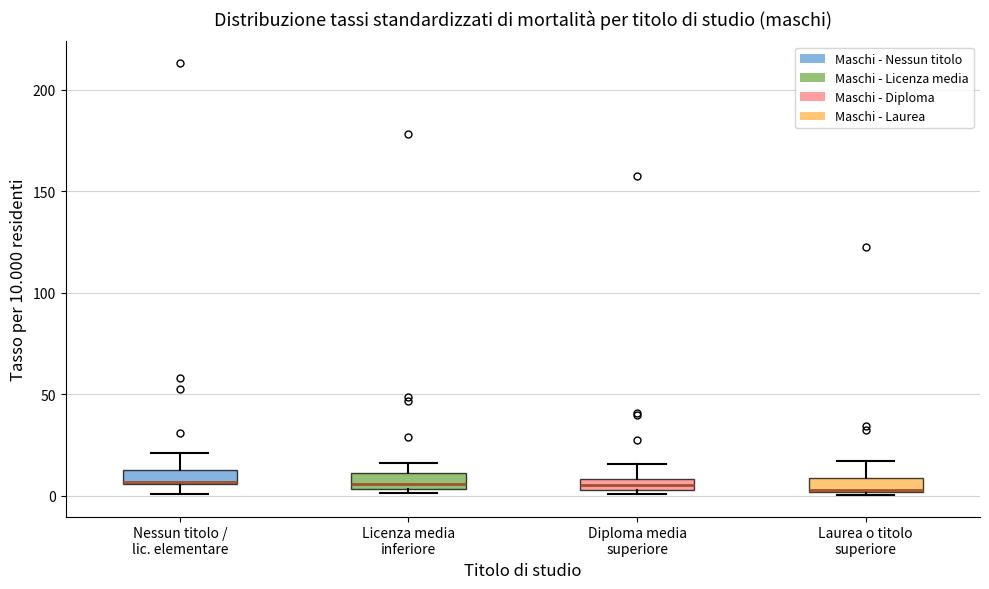

Where does the upper whisker of the box for Nessun titolo / lic. elementare end on the y-axis? The values are not printed on the chart, so give them approximately, as read against the axis.

20